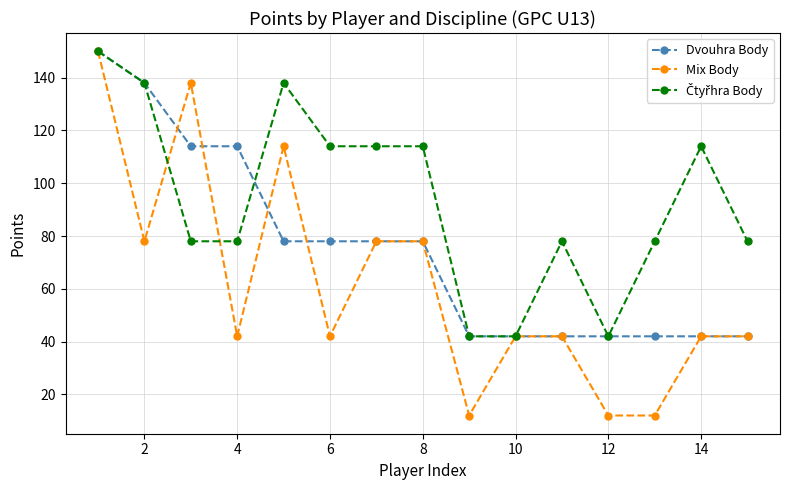

What is the greatest value displayed?

150